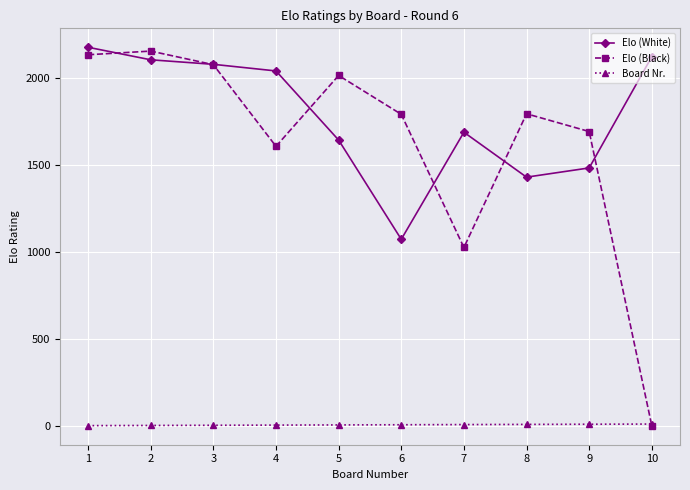

True or false: Elo (Black) and Elo (White) intersect in this chart.

True